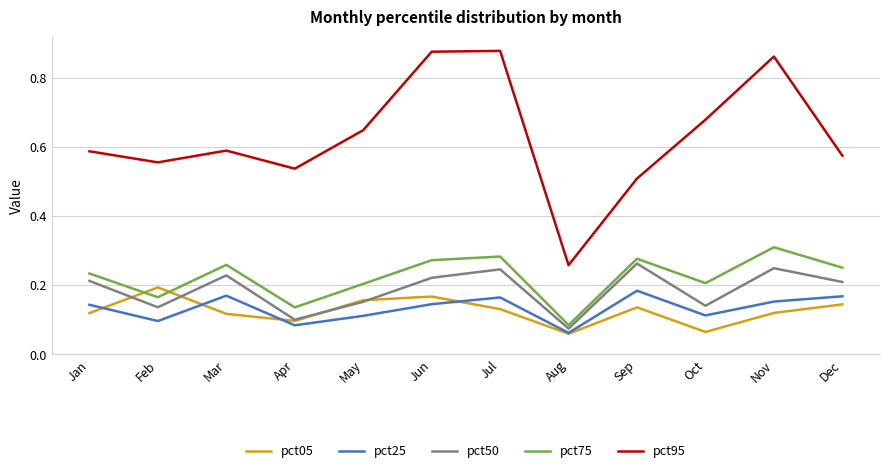

At which label does pct95 reach its minimum?

Aug